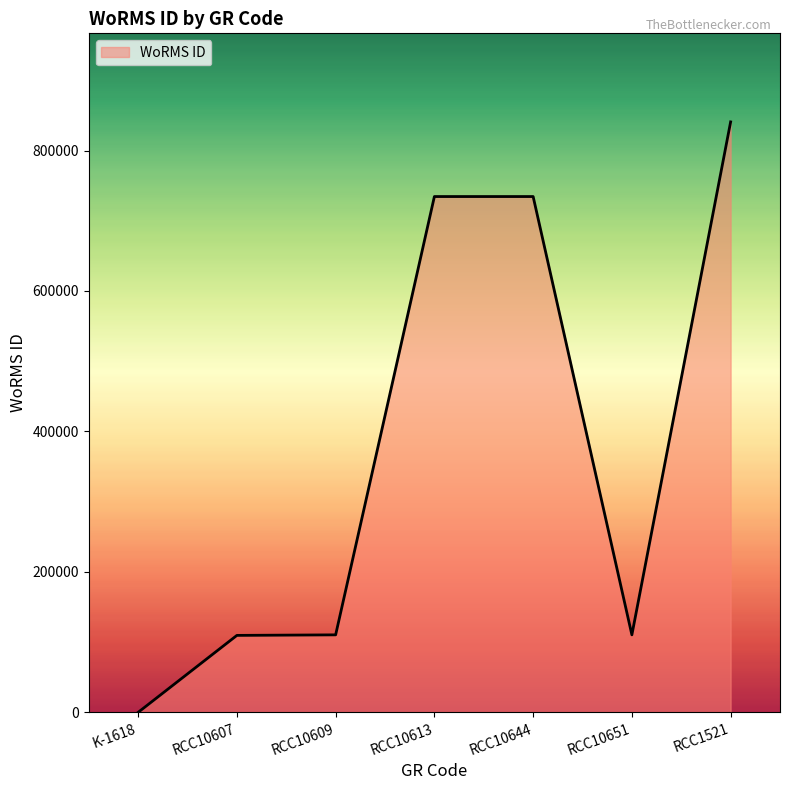

How many positive values are there?

6